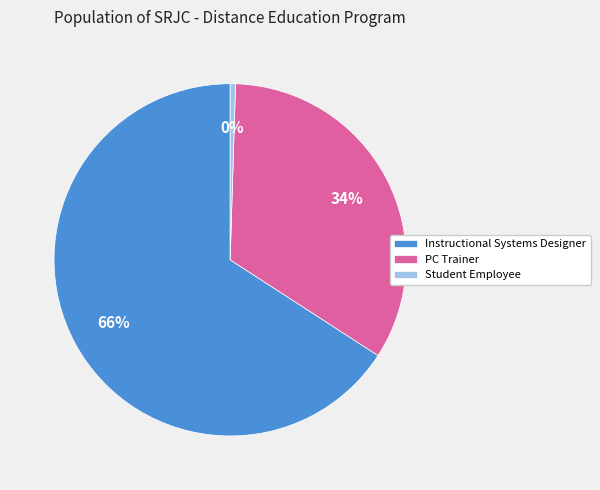

How many segments does this pie chart have?

3